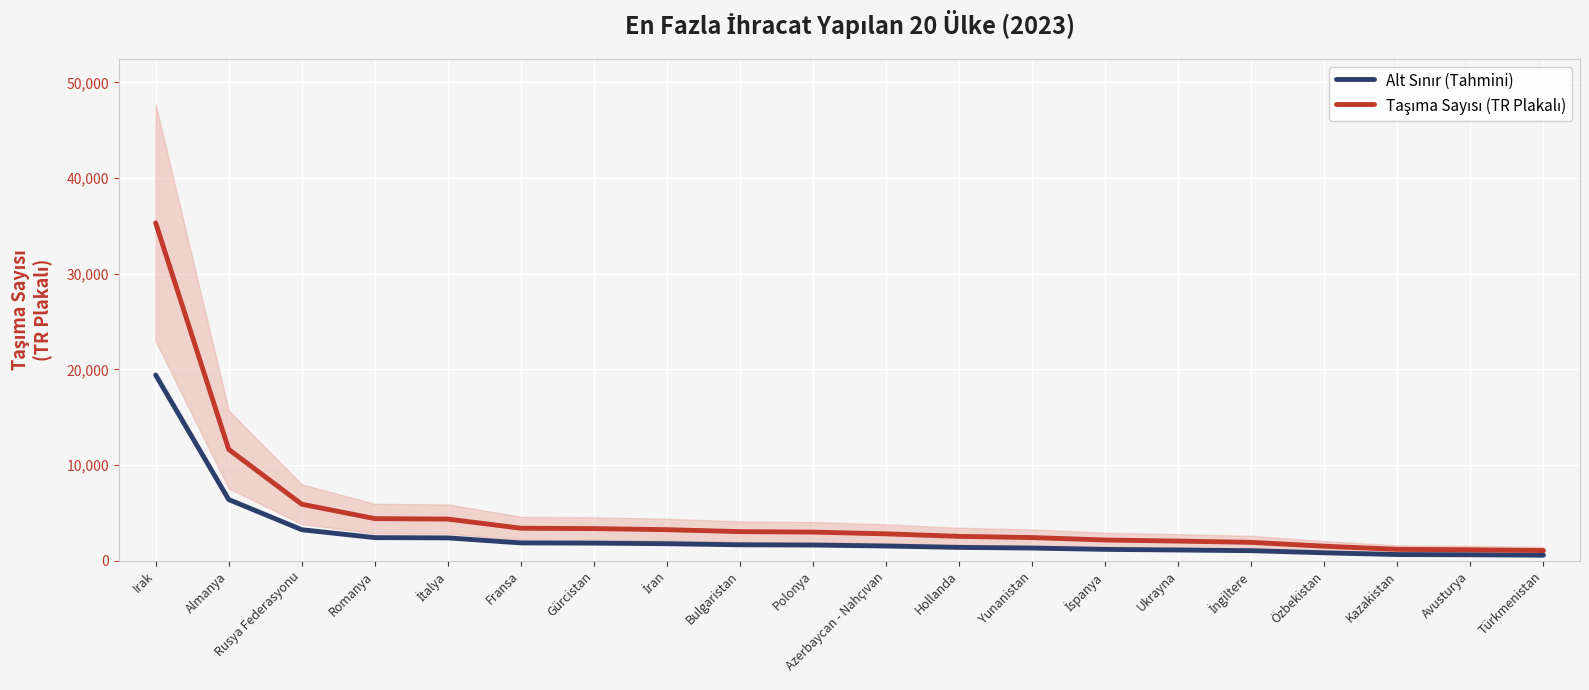

What position from the left is Kazakistan?

18